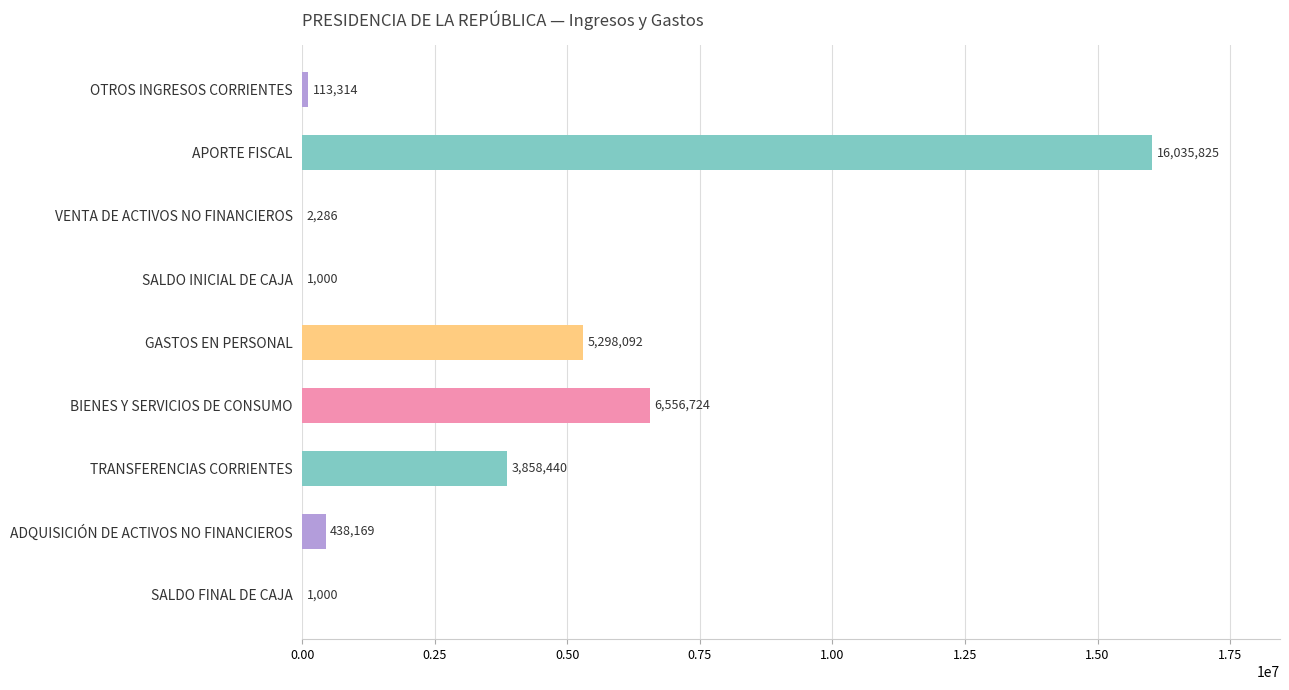

What is the maximum value shown in the chart?

16035825